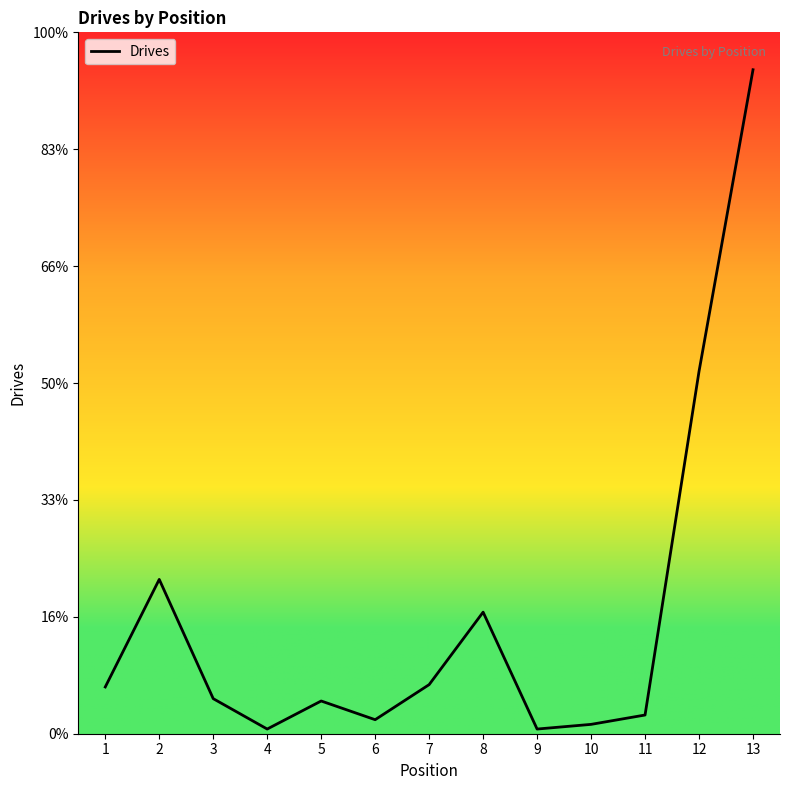

Does the chart display data point markers on the line(s)?

No